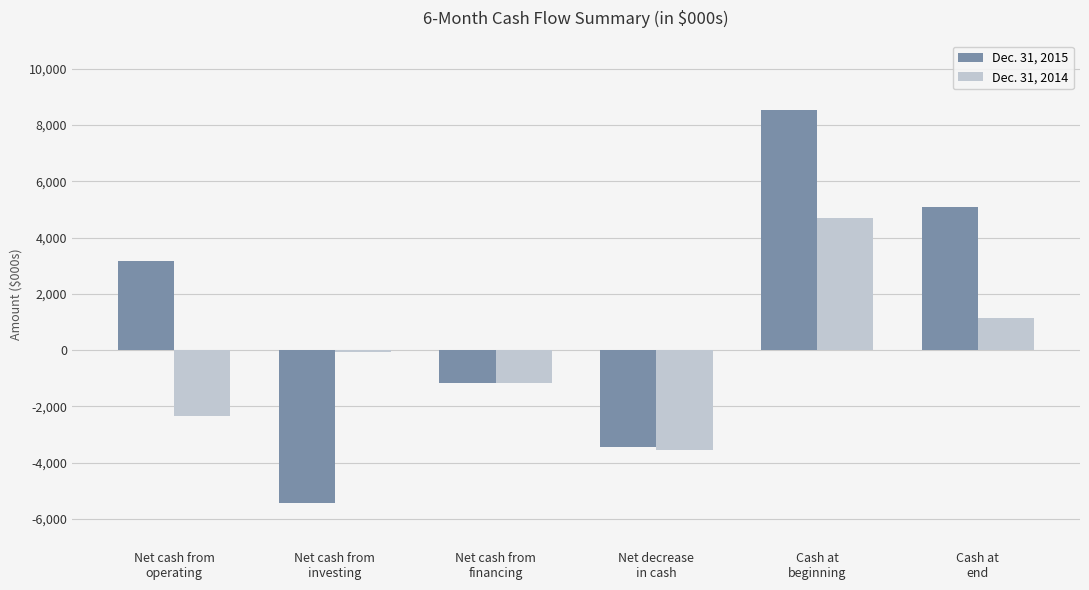

What are all the series names shown in the legend?

Dec. 31, 2015, Dec. 31, 2014